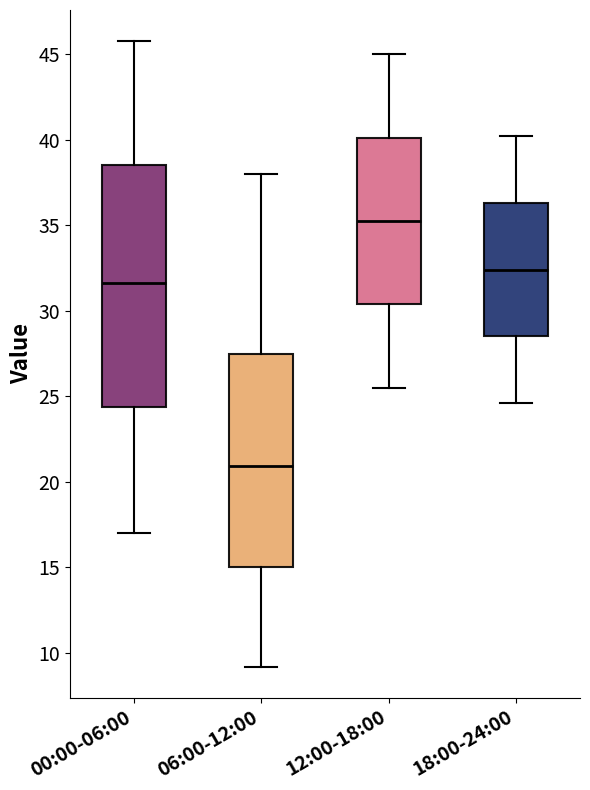

Which box's median line is the lowest?

06:00-12:00